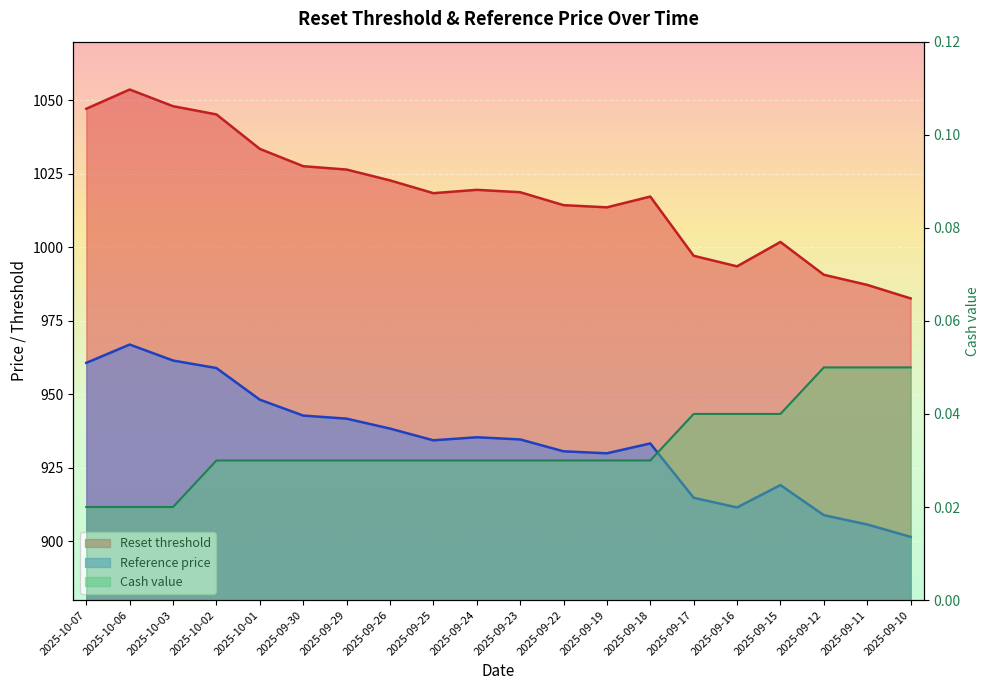

At which category is the sum across all series the highest?

2025-10-06